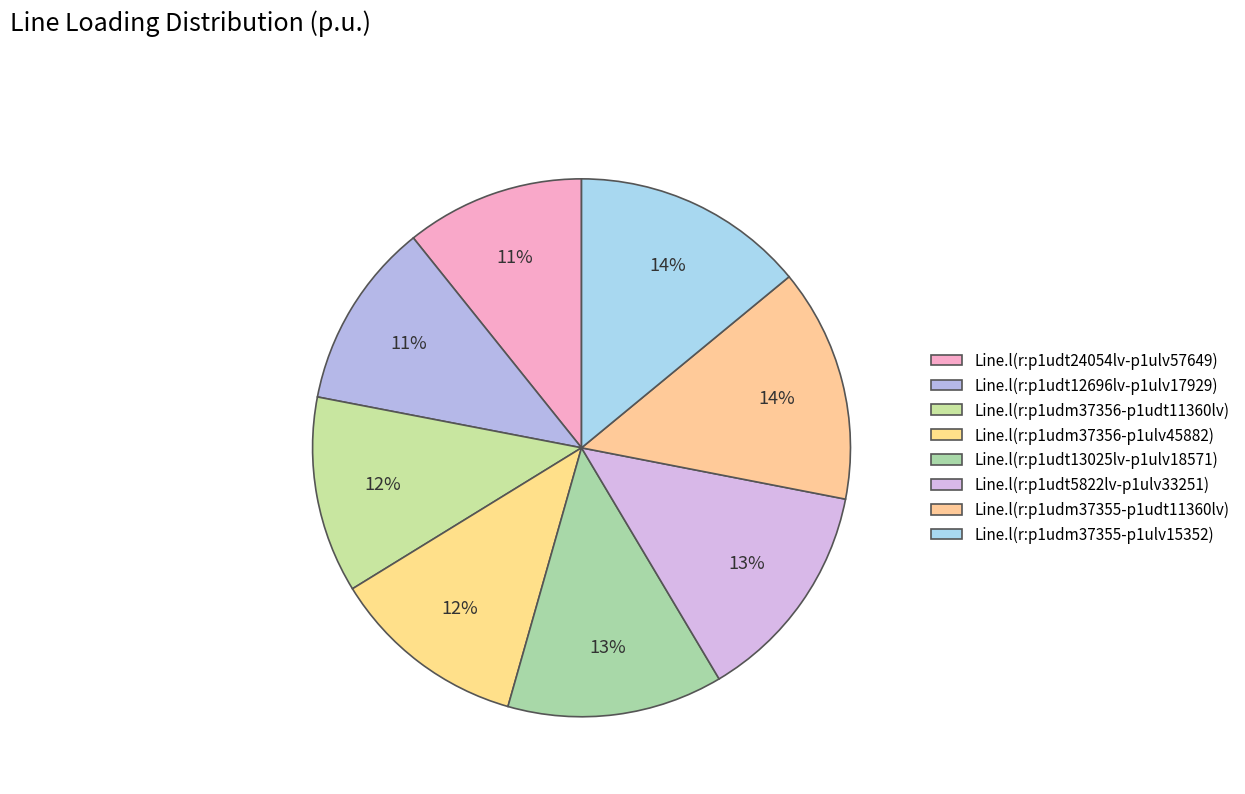

Count the number of slices in the pie.

8